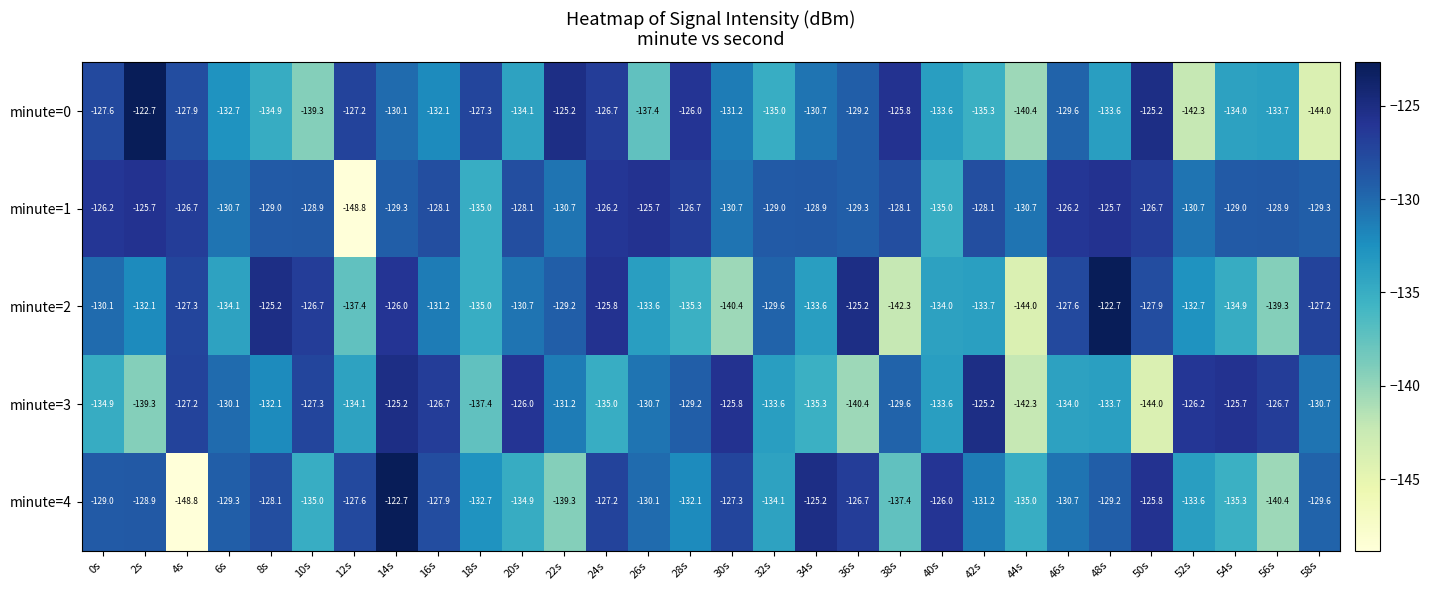

True or false: minute=1 has a value of -128.9 at 56s.

True